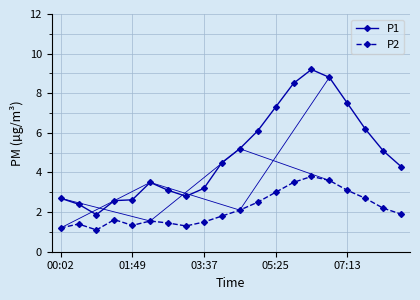

What is the value of the P1 point at the 9th from the left?

3.2